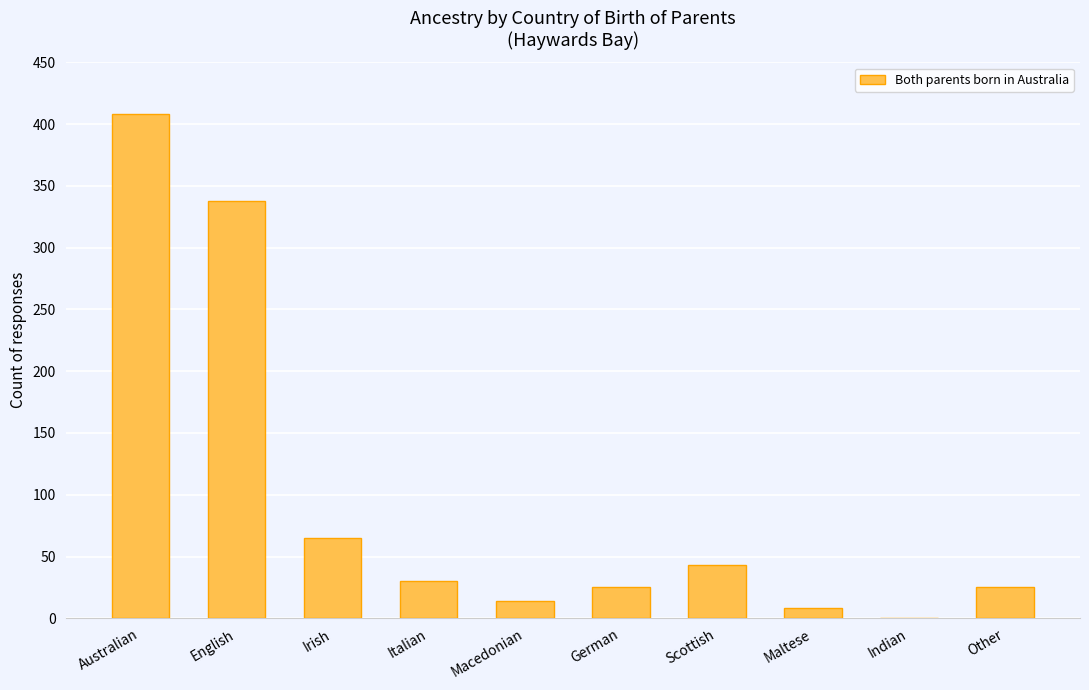

How many positive values are there?

9